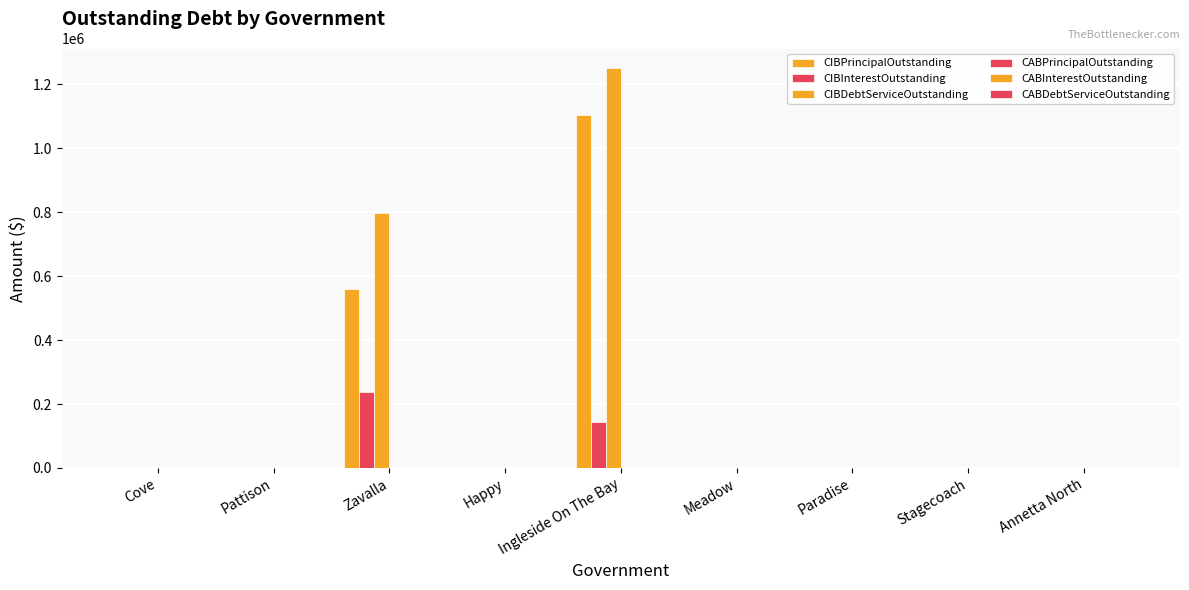

Are the bars horizontal?

No